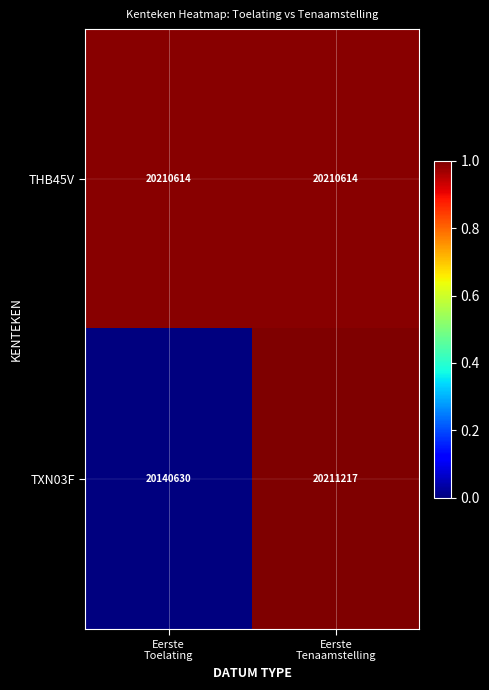

What is the total value across all series at Eerste
Tenaamstelling?

40421831